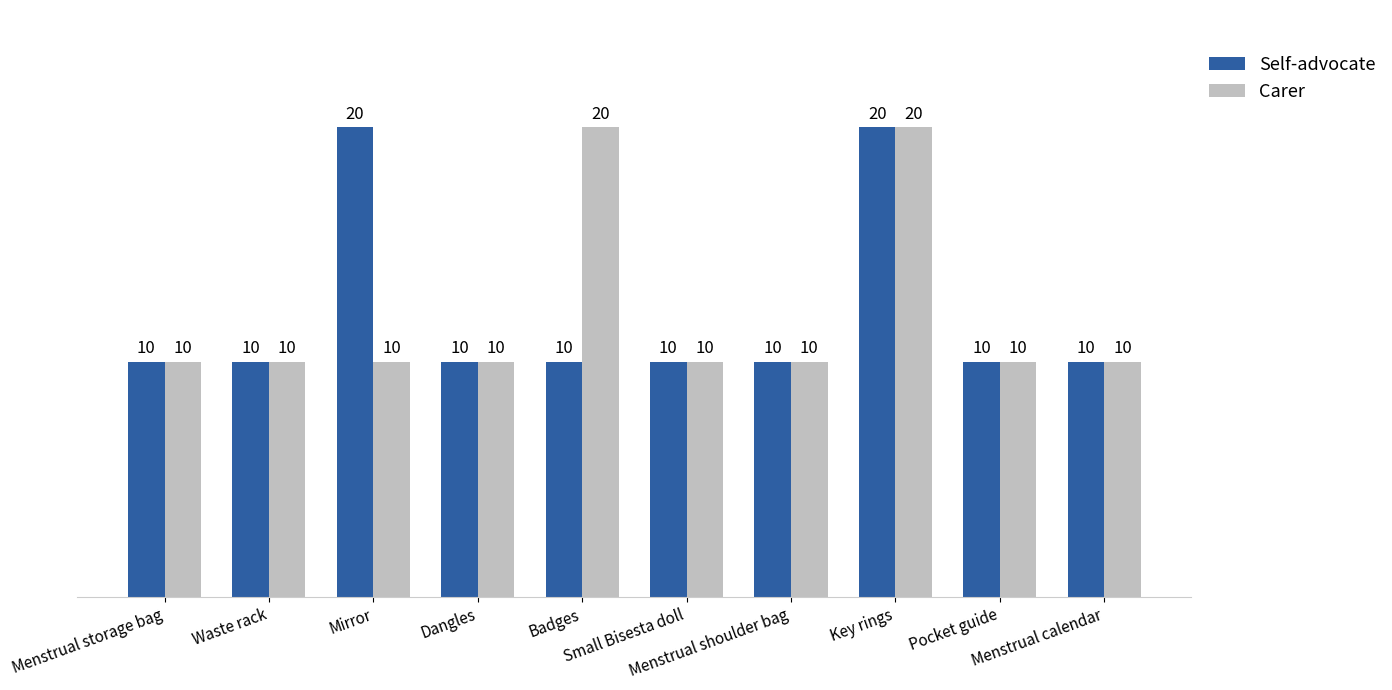

True or false: Carer has a value of 10 at Small Bisesta doll.

True